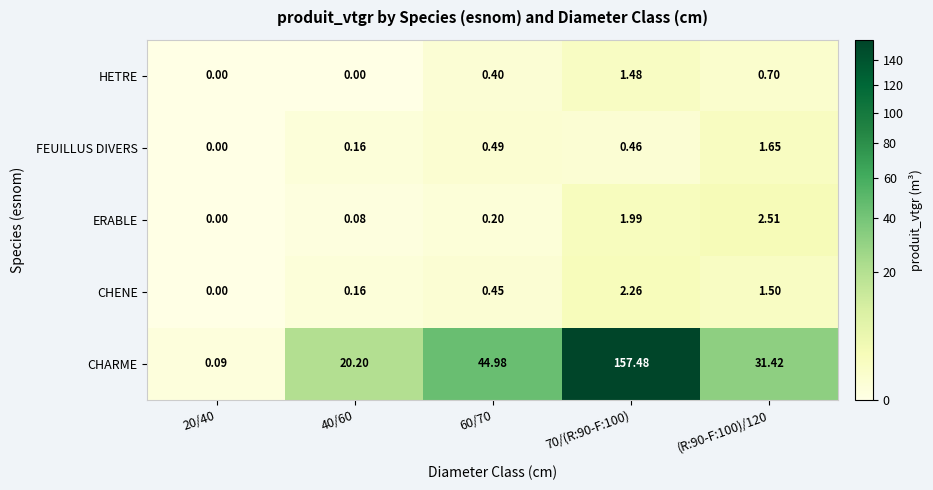

Which series has the widest spread of values?

CHARME